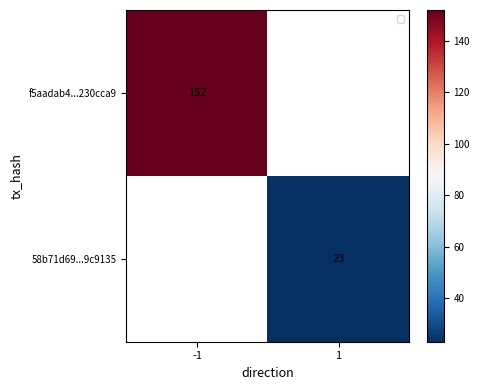

What is the maximum value shown in the chart?

152.0